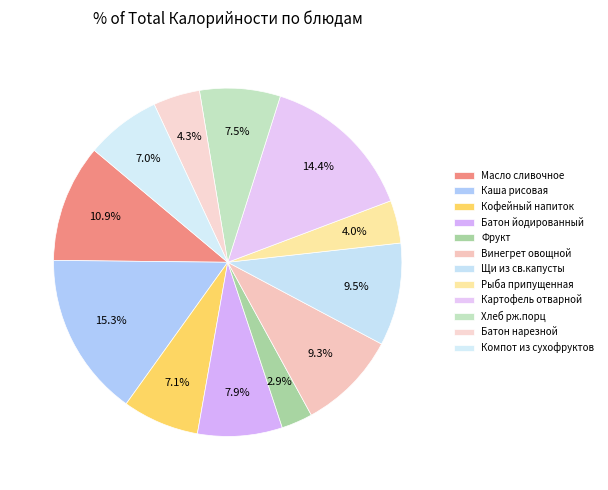

The Рыба припущенная slice represents 18% of the pie. True or false?

False